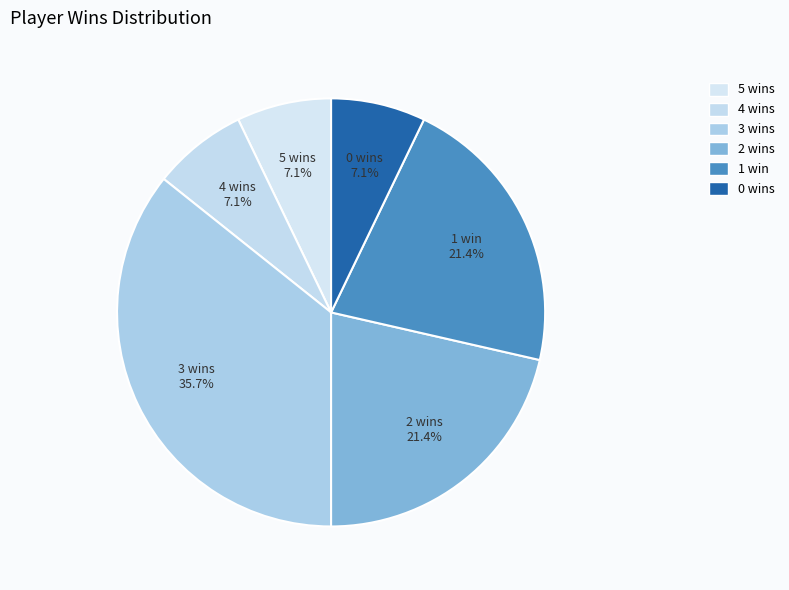

How many segments does this pie chart have?

6